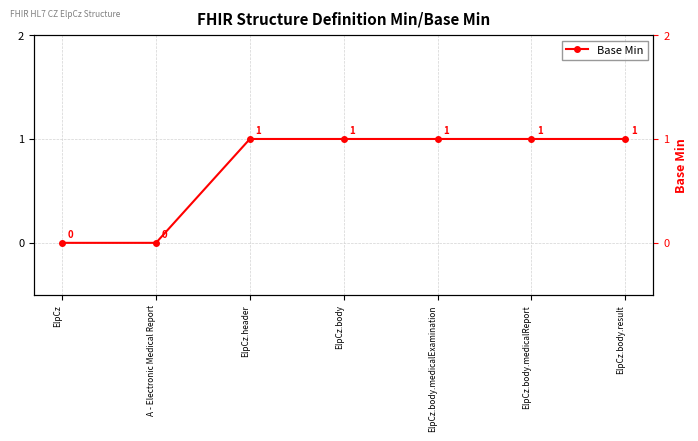

Where is the data nearest to the value 0?

ElpCz